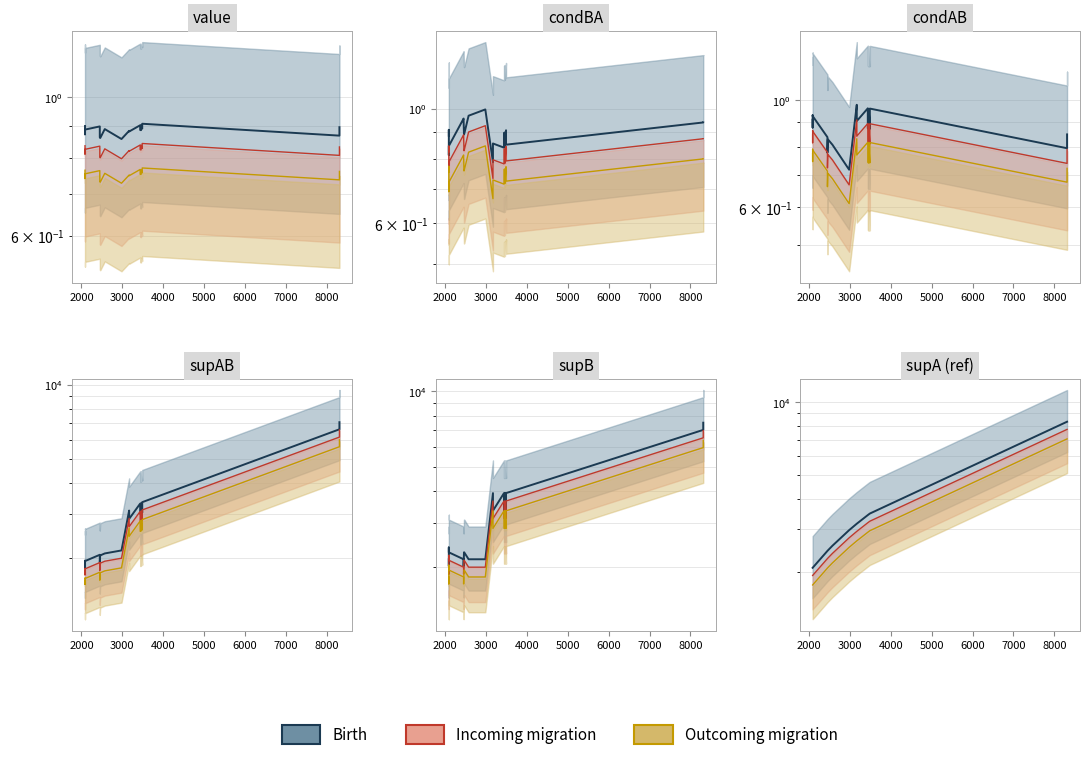

Which series has the largest range (max minus min)?

Birth_line